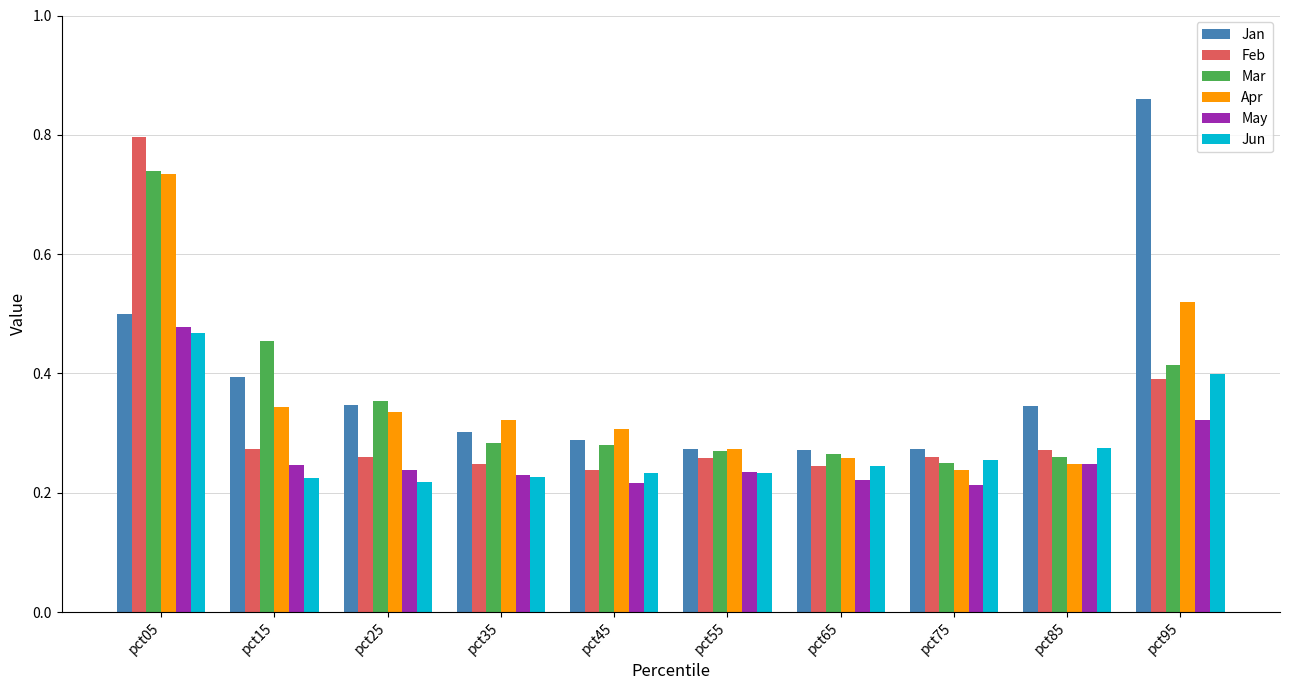

What is the sum of the Mar values at pct05 and pct15?

1.2